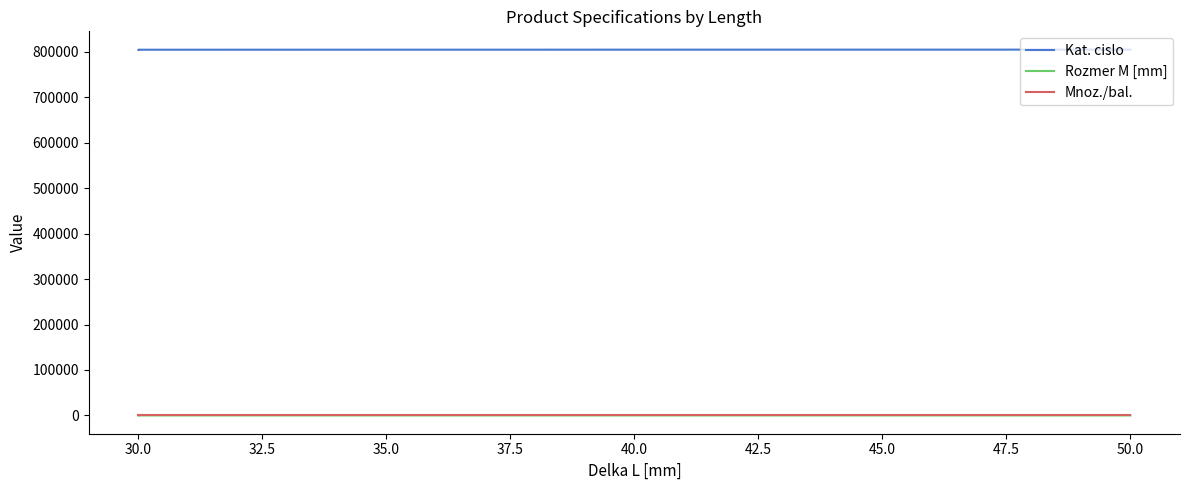

What is the minimum value shown in the chart?

6